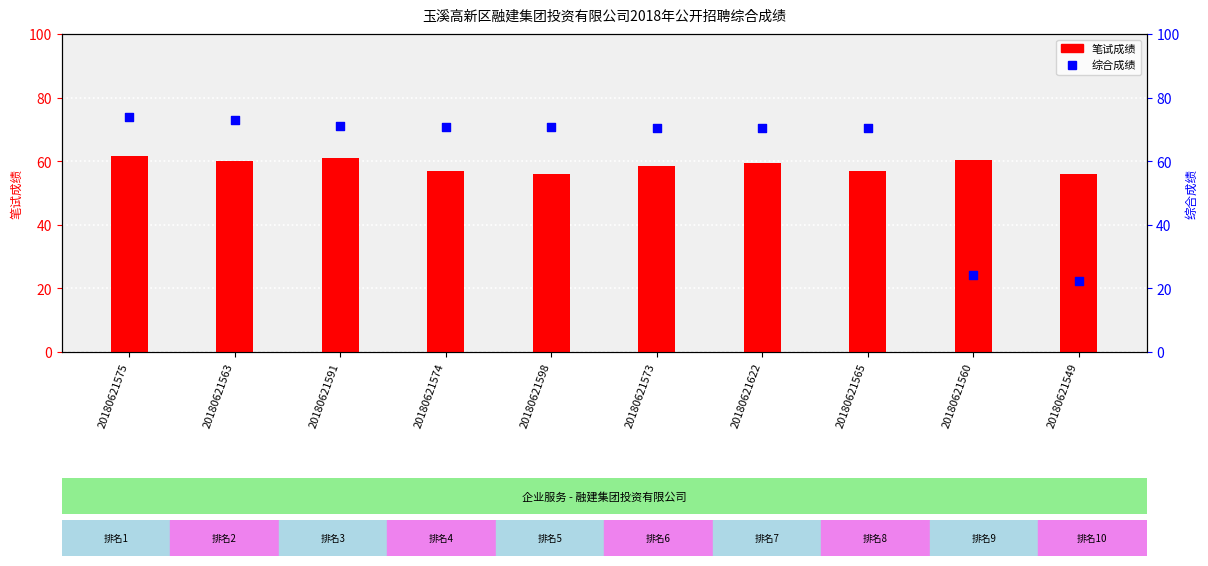

Is the value of 综合成绩 at 20180621573 greater than the value of 笔试成绩 at 20180621573?

Yes